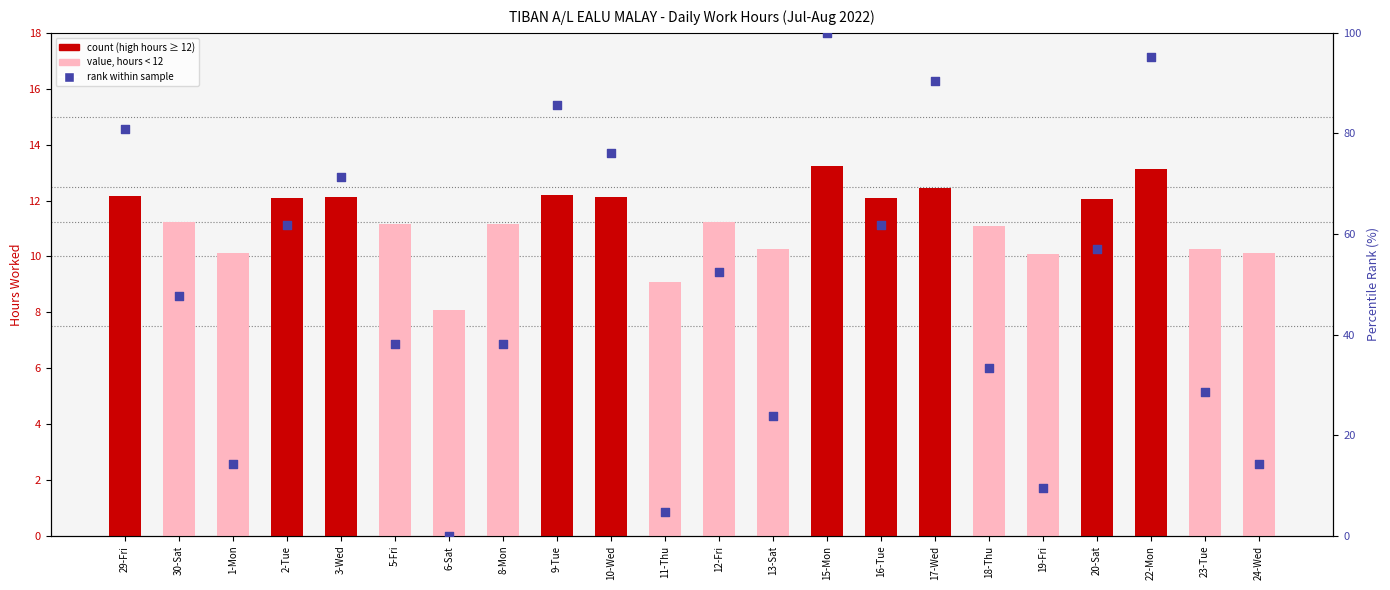

Is the value of Low (hours worked) at 8-Mon greater than the value of rank within sample at 6-Sat?

Yes